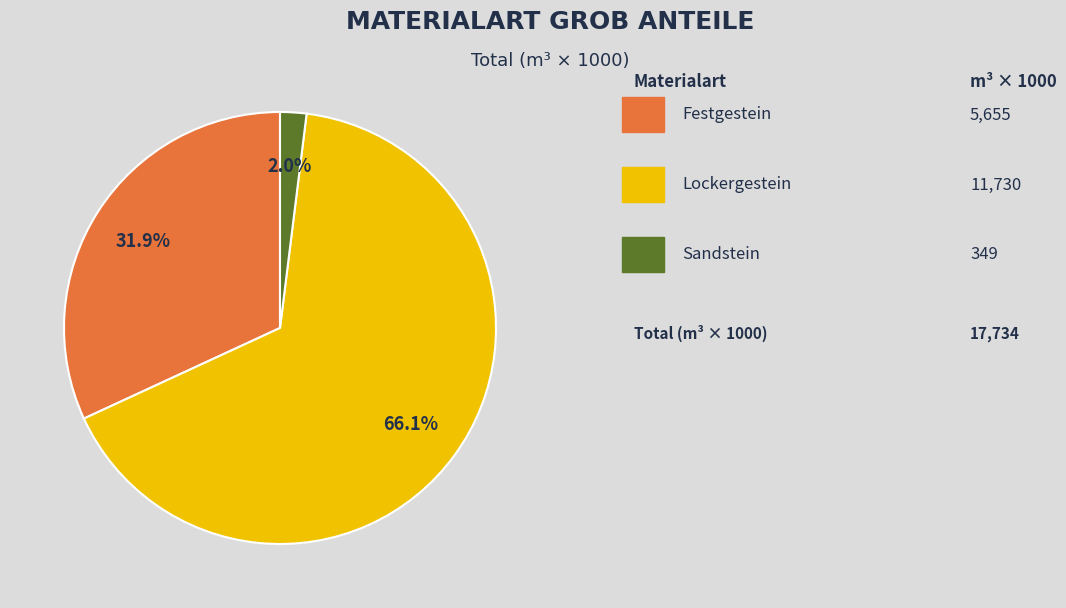

Does any single category account for the majority?

Yes